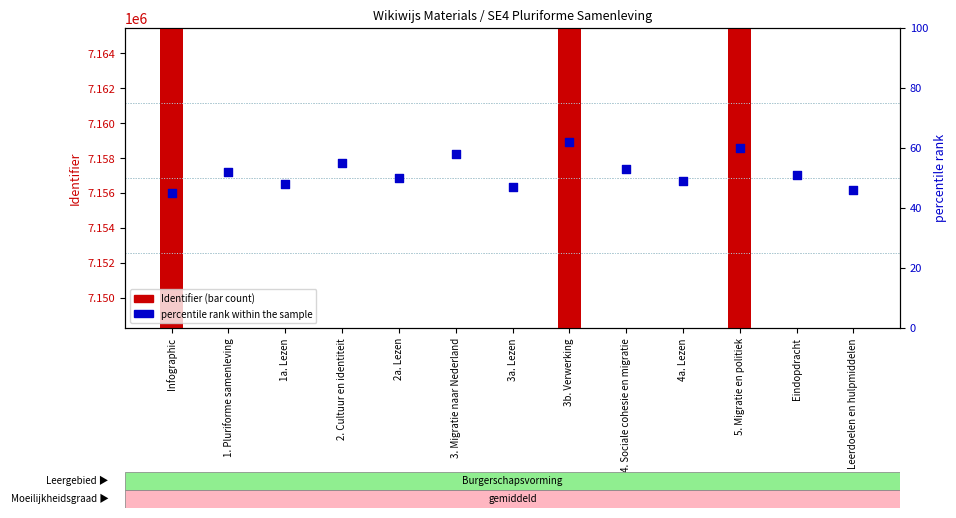

Which series contains the lowest Y value?

percentile rank within the sample